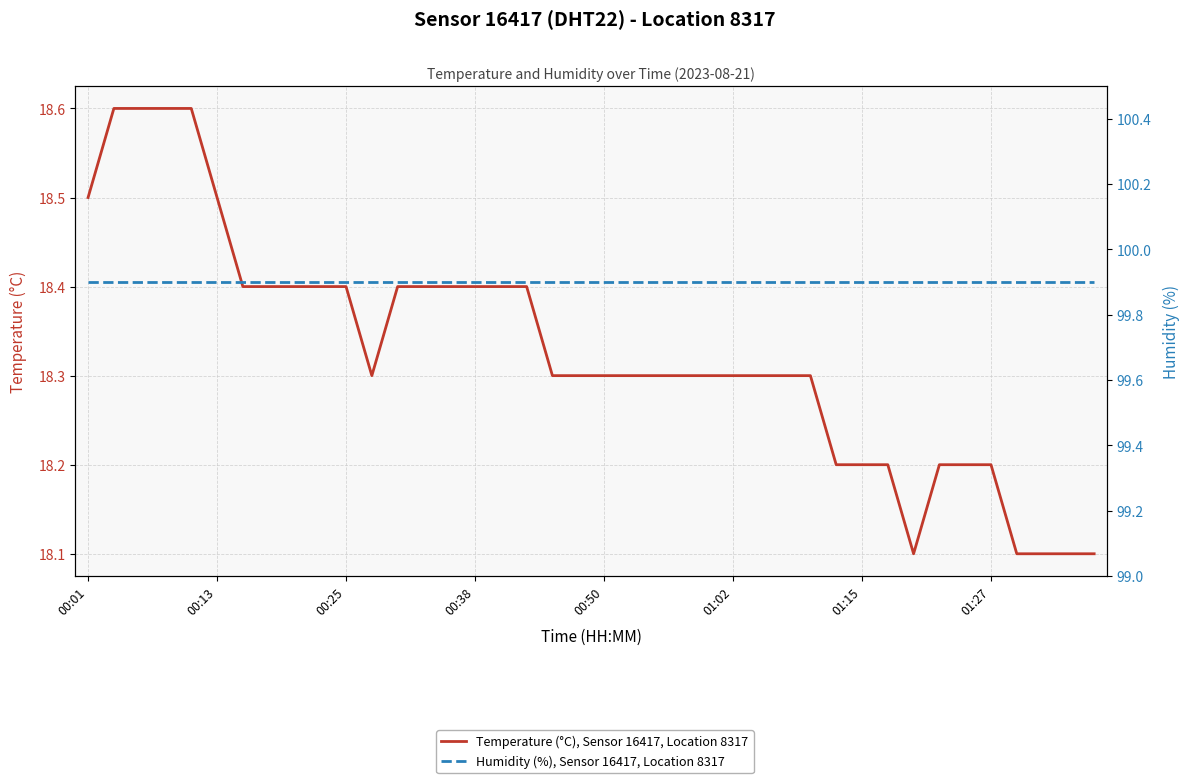

Where is Humidity (%), Sensor 16417, Location 8317 nearest to the value 99?

00:01